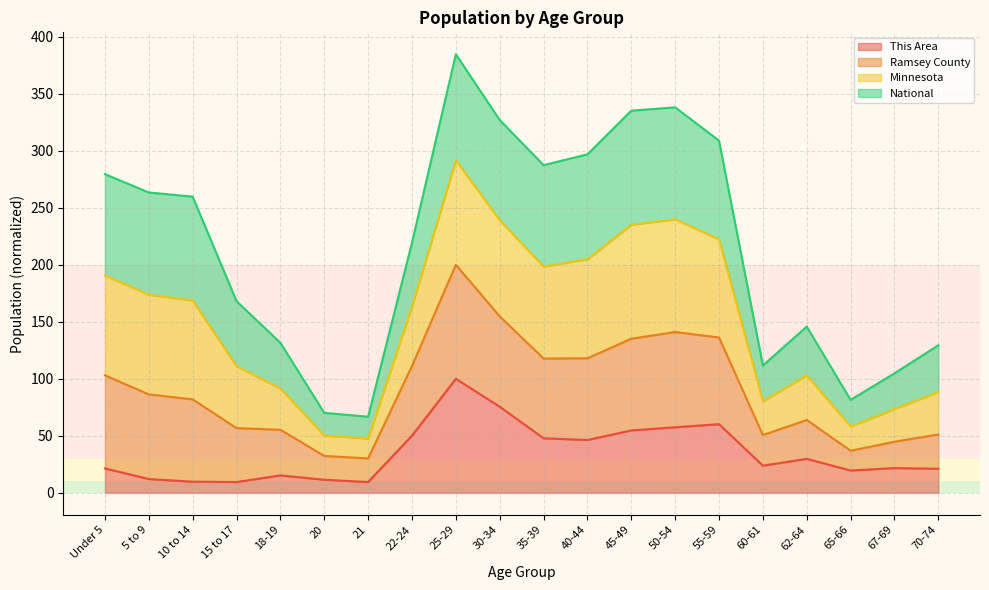

What is the total value across all series at 15 to 17?

168.1